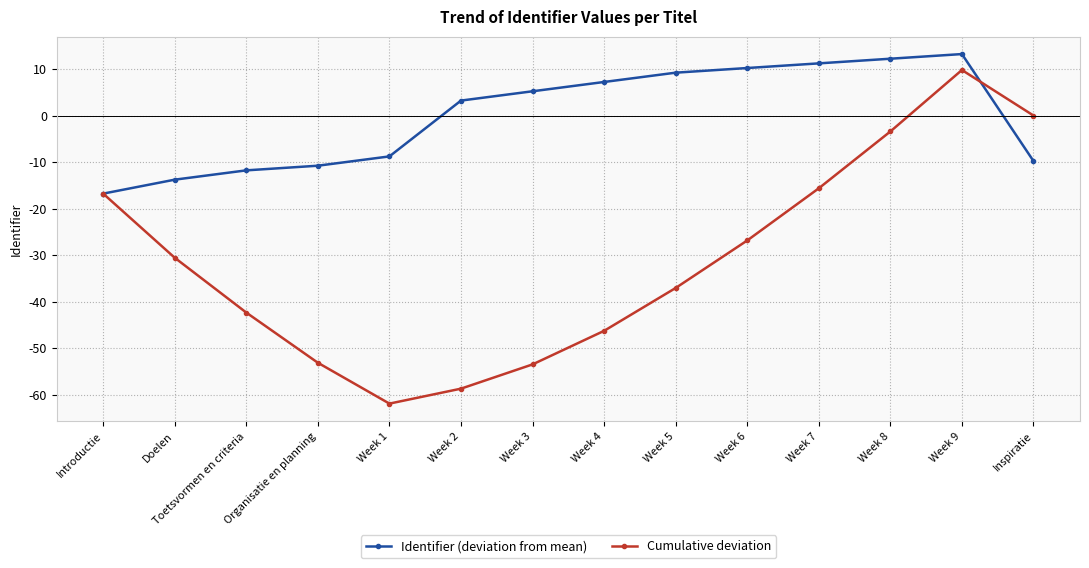

Does the chart display data point markers on the line(s)?

Yes